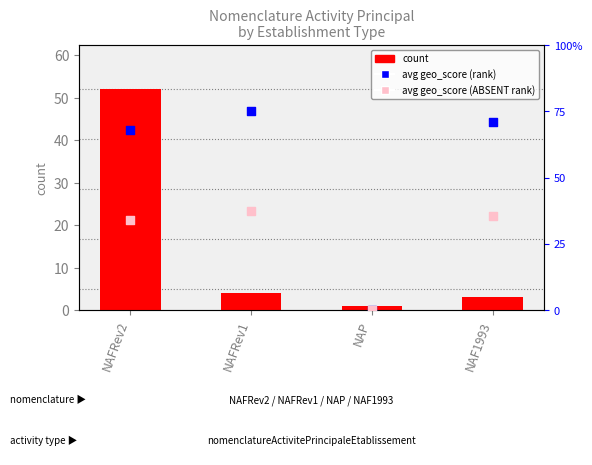

At how many categories does at least one series exceed 21?

1